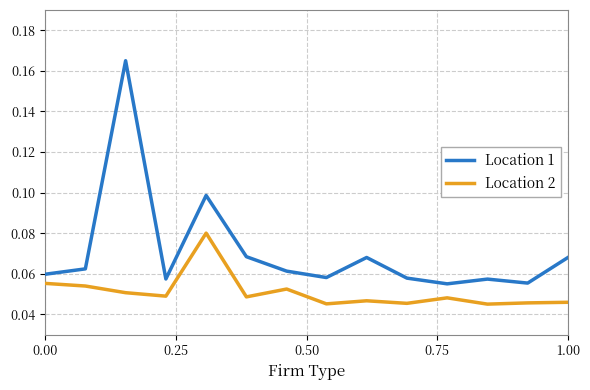

Which series has the largest range (max minus min)?

Location 1